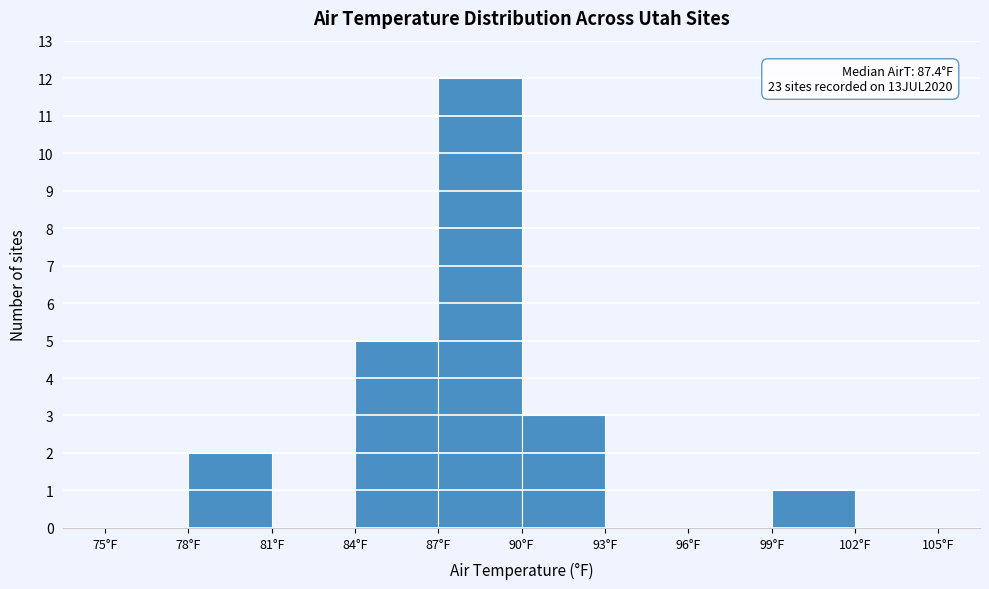

Which range on the x-axis has the tallest bar?

87 to 90